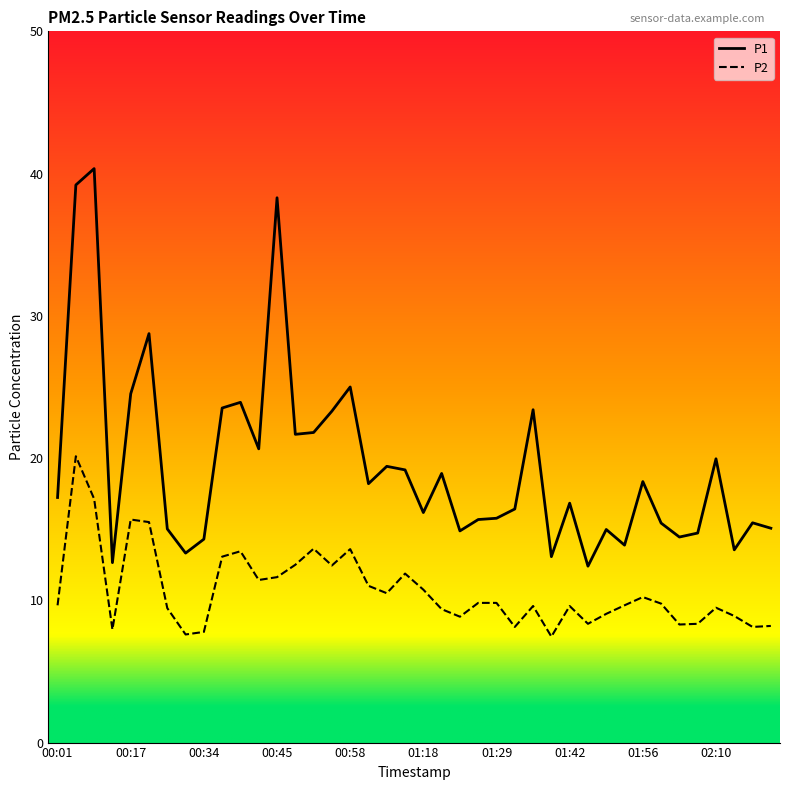

Rank the series by their average value, from lowest to highest.

P2, P1